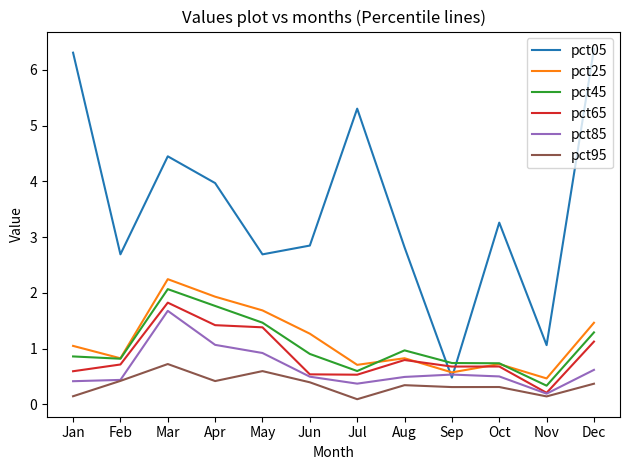

What is the sum of all pct25 values?

13.8